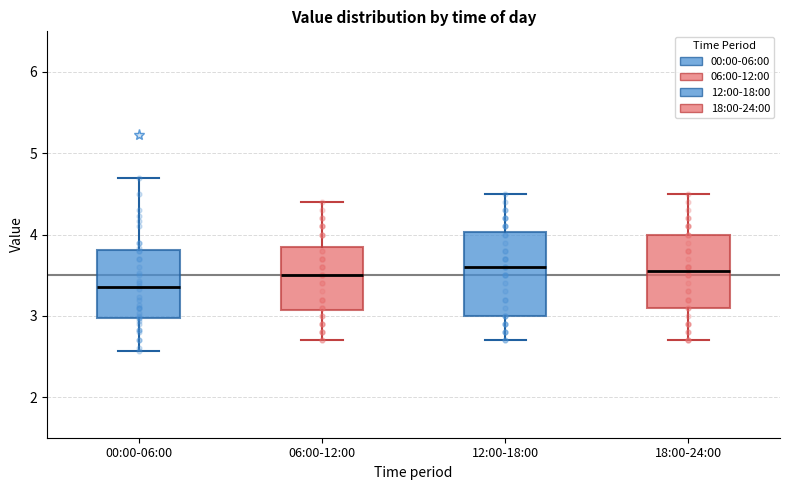

Which box's median line is the lowest?

00:00-06:00